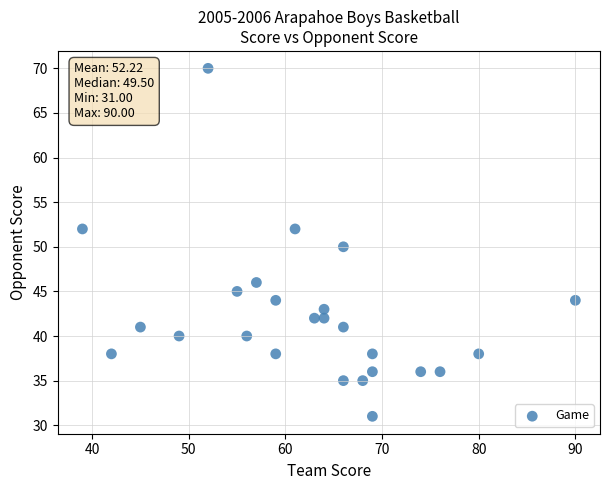

What is the range of X values (max minus min)?

51